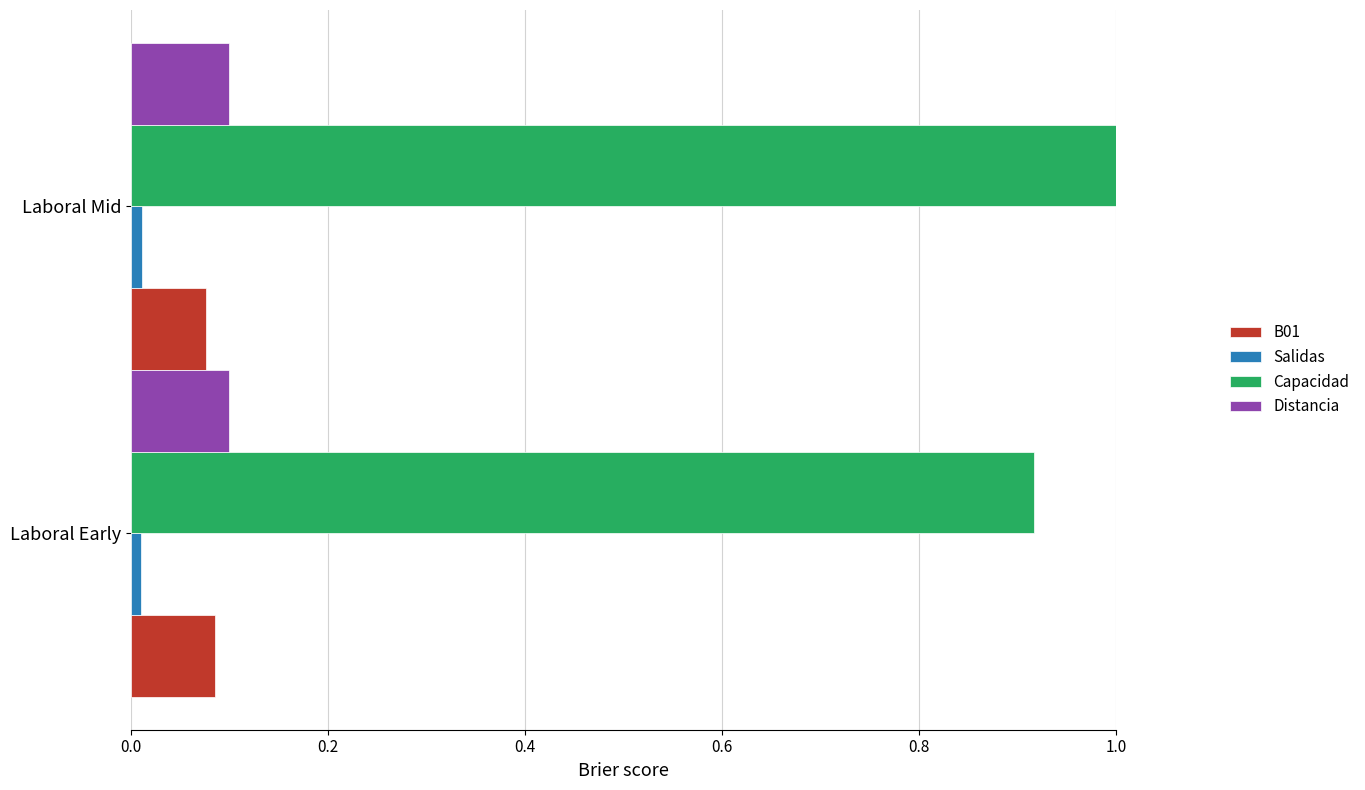

The value of Distancia at Laboral Early is 0.2. True or false?

False